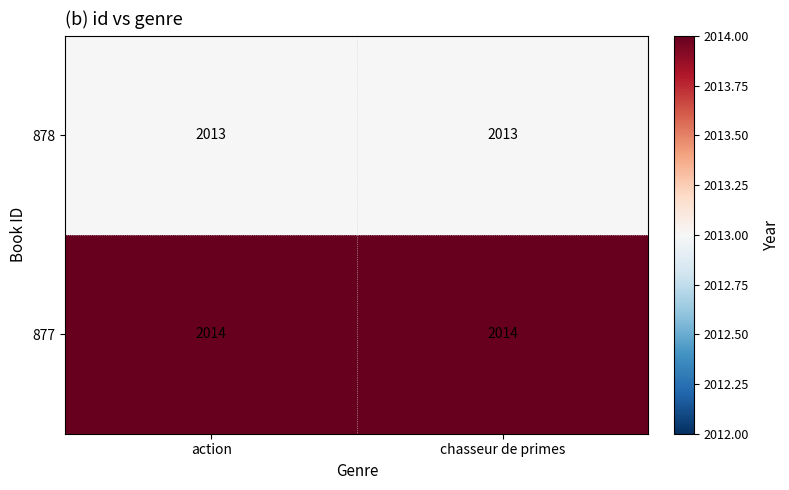

What is the average value of the 877 series?

2014